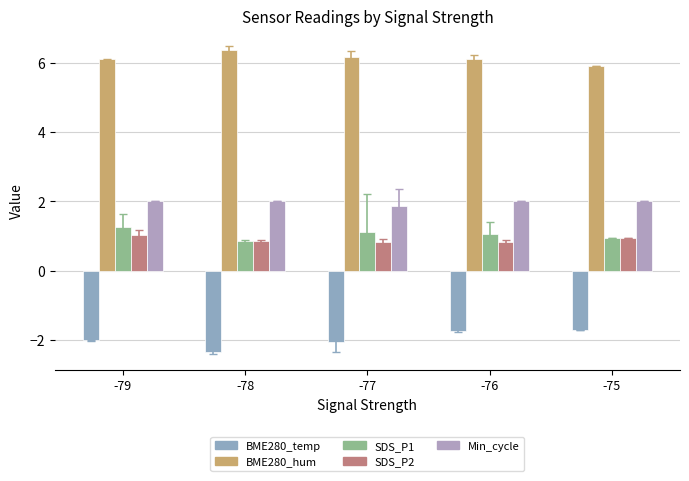

Is it true that BME280_hum equals 5.9 at -75?

True